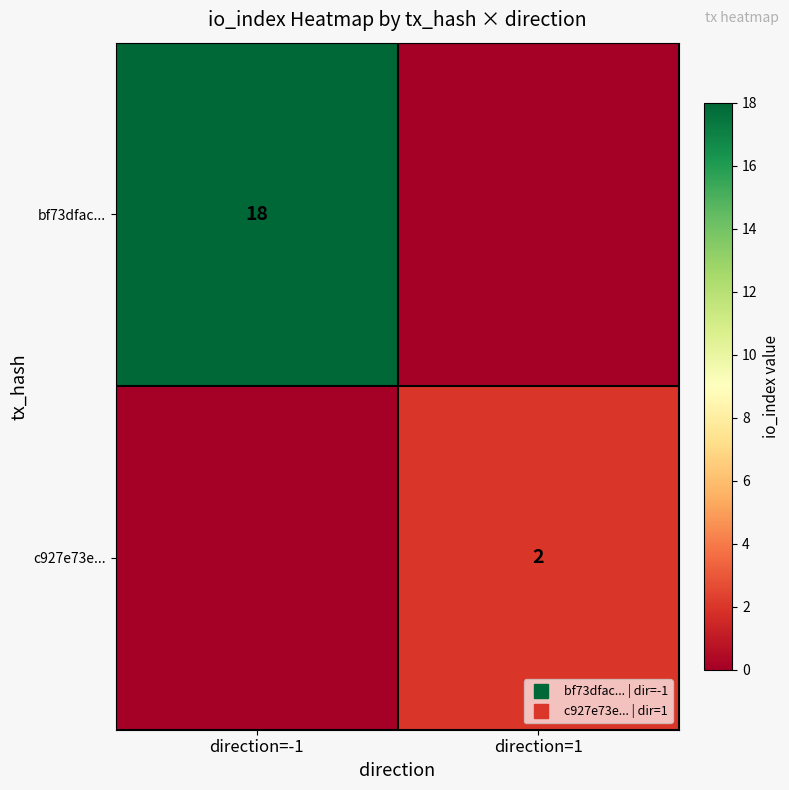

What is the sum of the bf73dfac... values at direction=-1 and direction=1?

18